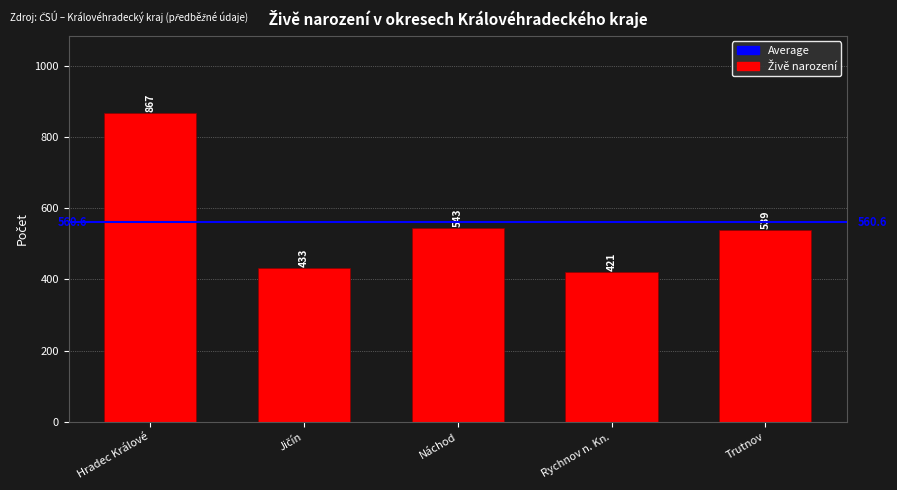

At which category does the chart reach its peak across all series?

Hradec Králové